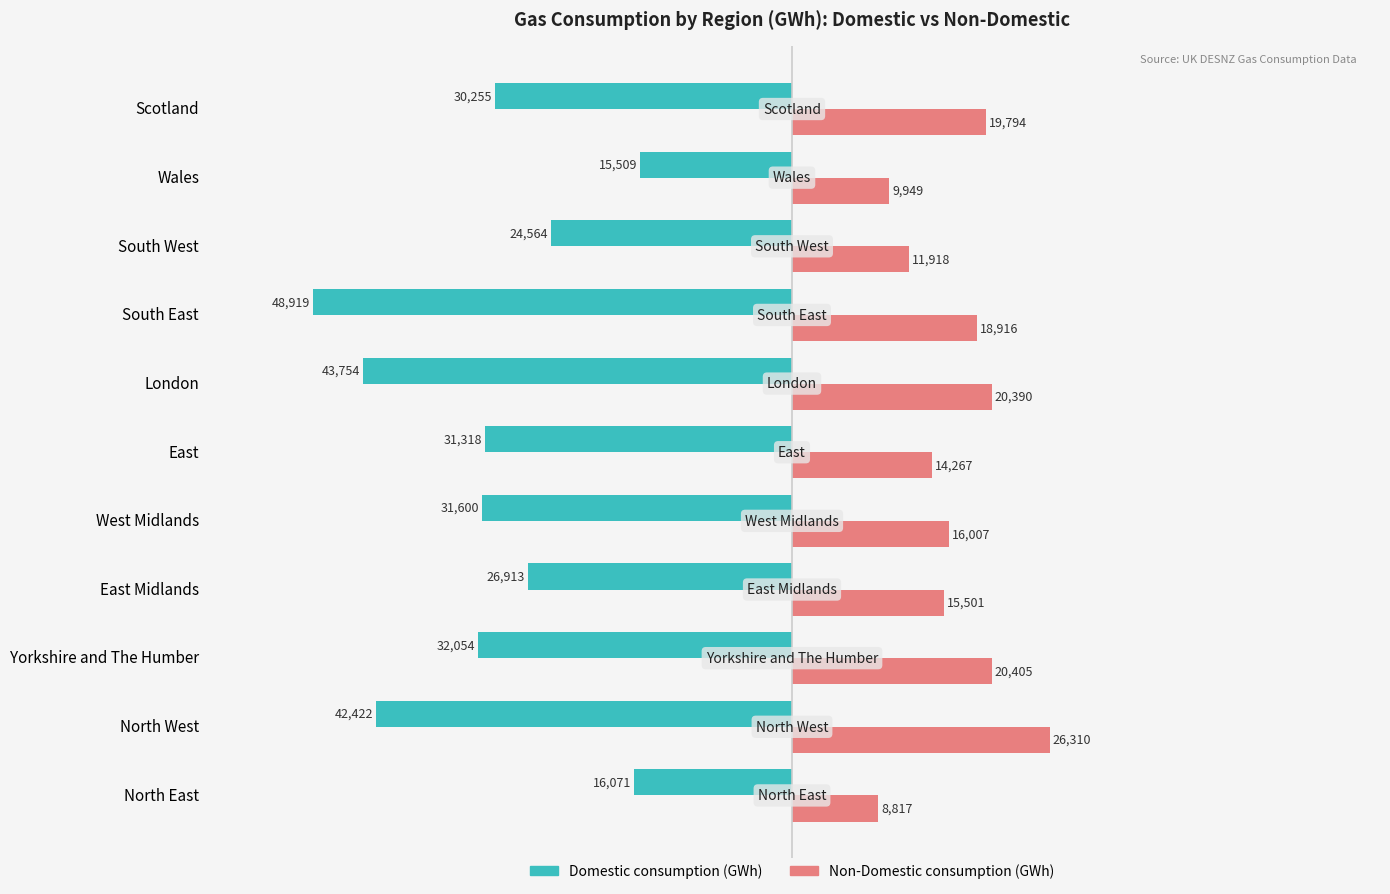

Is it true that Domestic consumption (GWh) equals -24563.7 at South West?

True